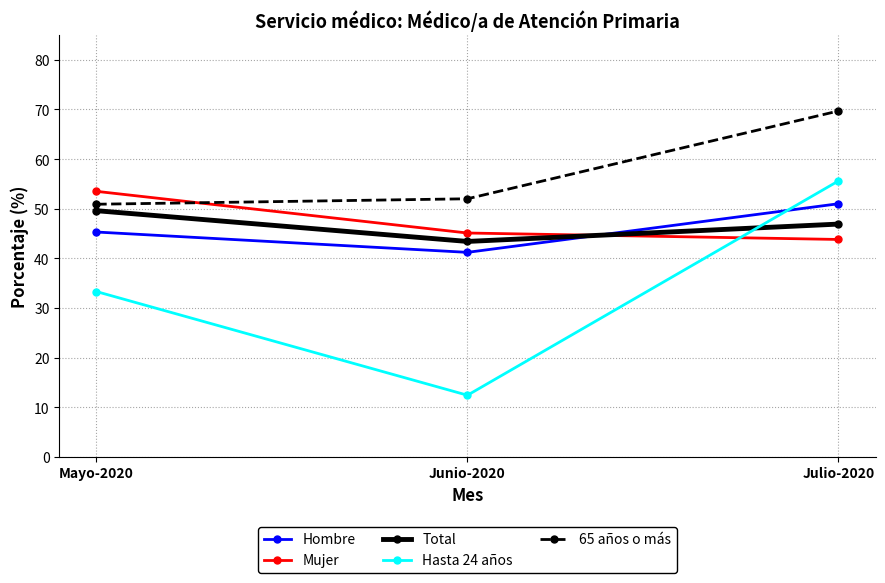

What is the maximum value for Mujer?

53.5